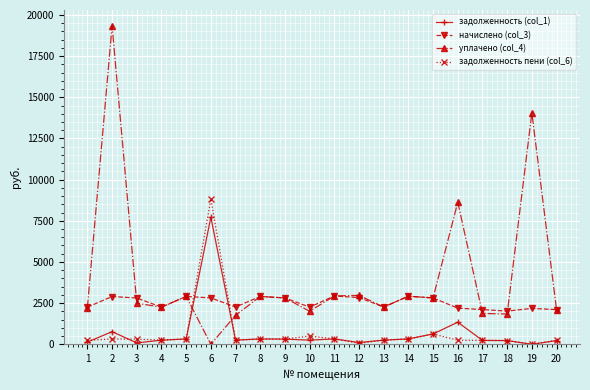

Rank the series by their maximum value, from highest to lowest.

уплачено (col_4), задолженность пени (col_6), задолженность (col_1), начислено (col_3)